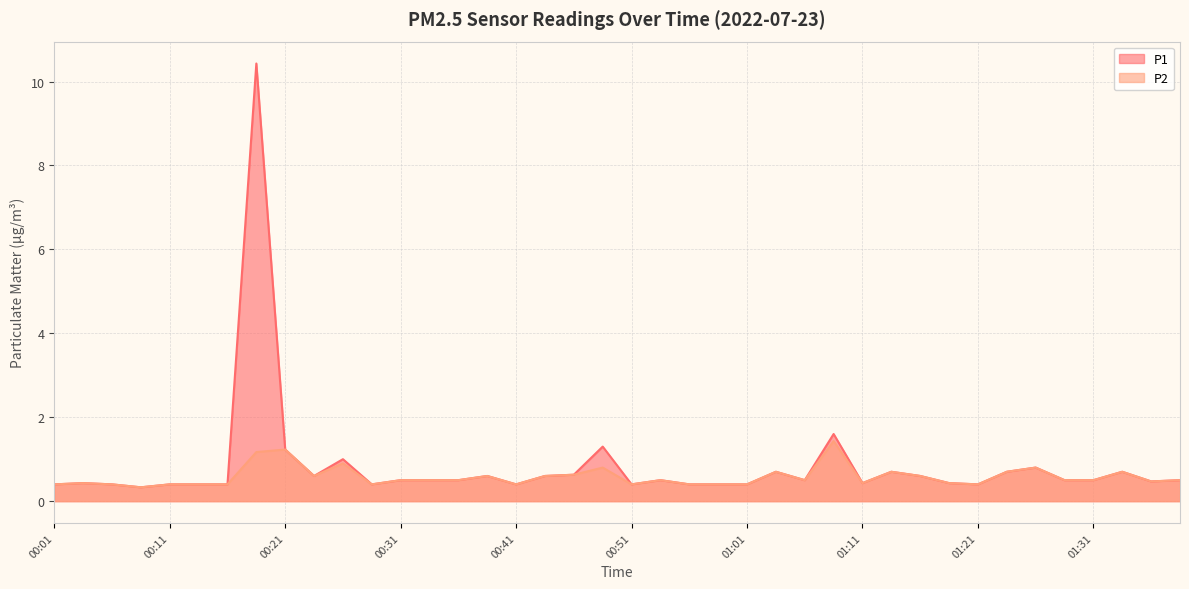

The value of P2 at 01:01 is 0.4. True or false?

True